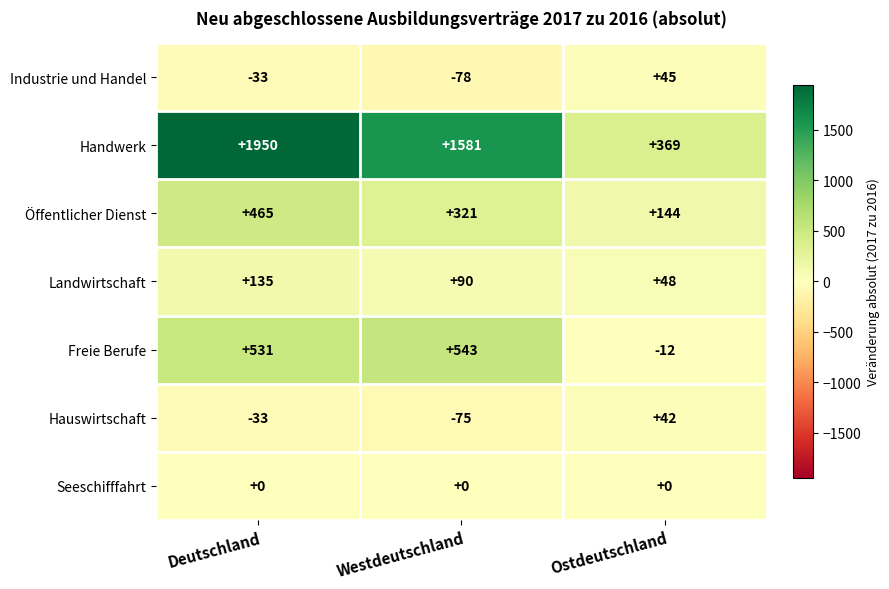

Read the Freie Berufe value at Westdeutschland, to the nearest 10.

540